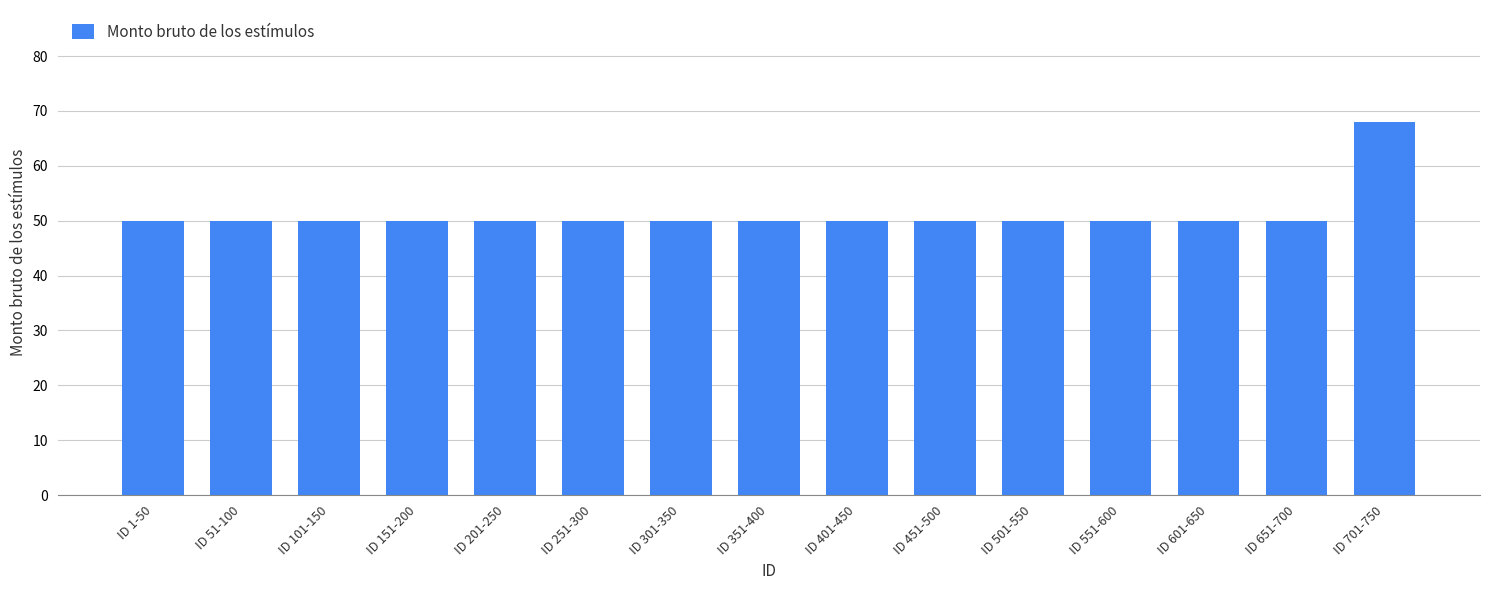

Reading left to right, list all the values displayed in this chart.

50	50	50	50	50	50	50	50	50	50	50	50	50	50	68